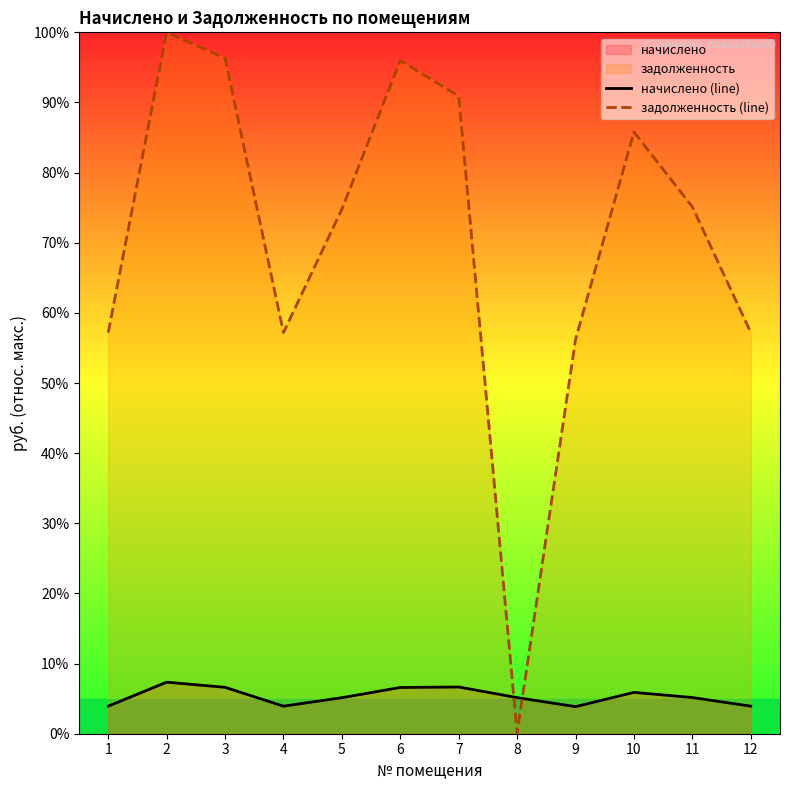

Which series ends up on top after the final intersection of задолженность (line) and начислено (line)?

задолженность (line)